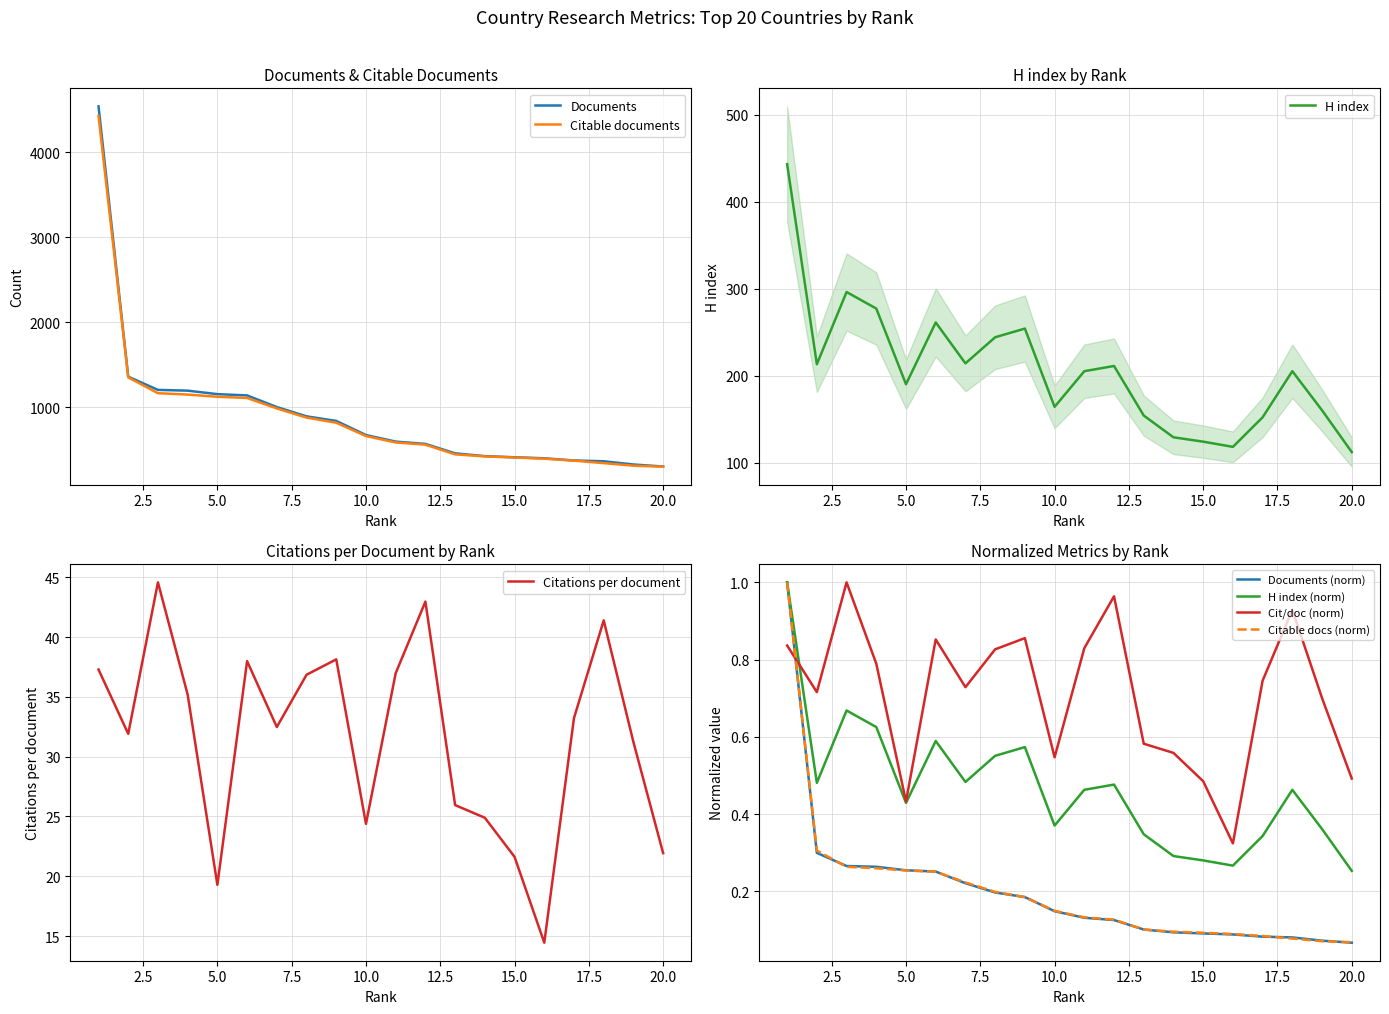

Reading left to right, what are all the values shown in this chart?

Citations per document: 1=37.3	2=31.9	3=44.6	4=35.2	5=19.3	6=38.0	7=32.5	8=36.9	9=38.1	10=24.4	11=37.0	12=43.0	13=25.9	14=24.9	15=21.6	16=14.4	17=33.2	18=41.4	19=31.2	20=21.9
H index: 1=443.0	2=213.0	3=296.0	4=277.0	5=190.0	6=261.0	7=214.0	8=244.0	9=254.0	10=164.0	11=205.0	12=211.0	13=154.0	14=129.0	15=124.0	16=118.0	17=152.0	18=205.0	19=160.0	20=112.0
Documents: 1=4537.0	2=1359.0	3=1204.0	4=1195.0	5=1154.0	6=1139.0	7=1002.0	8=893.0	9=839.0	10=673.0	11=596.0	12=569.0	13=458.0	14=425.0	15=412.0	16=400.0	17=374.0	18=365.0	19=327.0	20=303.0
Citable documents: 1=4425.0	2=1351.0	3=1165.0	4=1149.0	5=1123.0	6=1109.0	7=986.0	8=878.0	9=818.0	10=661.0	11=586.0	12=560.0	13=446.0	14=422.0	15=409.0	16=395.0	17=372.0	18=343.0	19=313.0	20=301.0